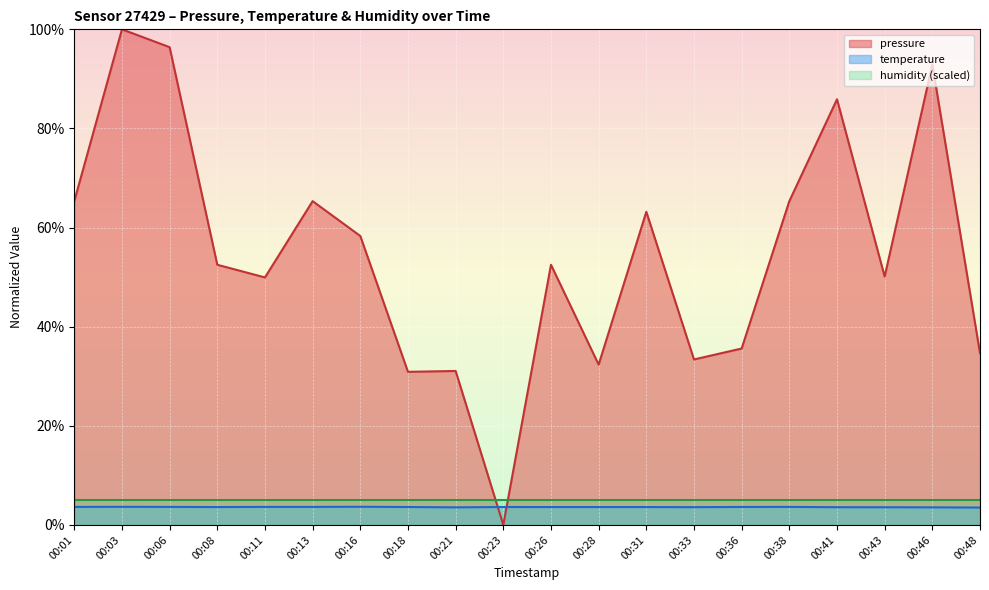

What is the sum of the temperature values at 00:46 and 00:13?

7.2